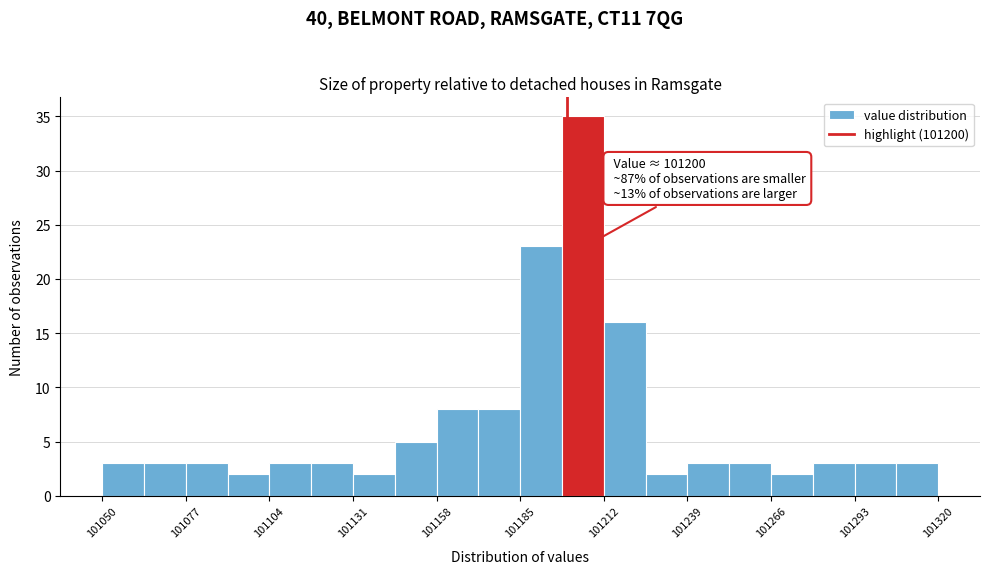

Around what value on the x-axis is the tallest bar? Give the approximate position of its centre, as read against the axis.

101205